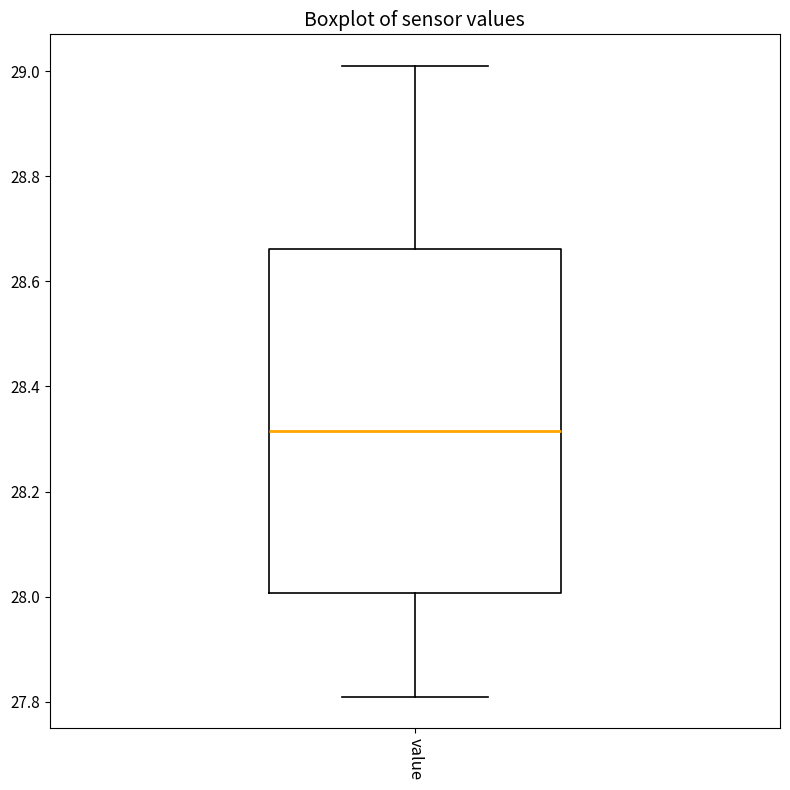

Where does the upper whisker of the box for value end on the y-axis? The values are not printed on the chart, so give them approximately, as read against the axis.

29.02